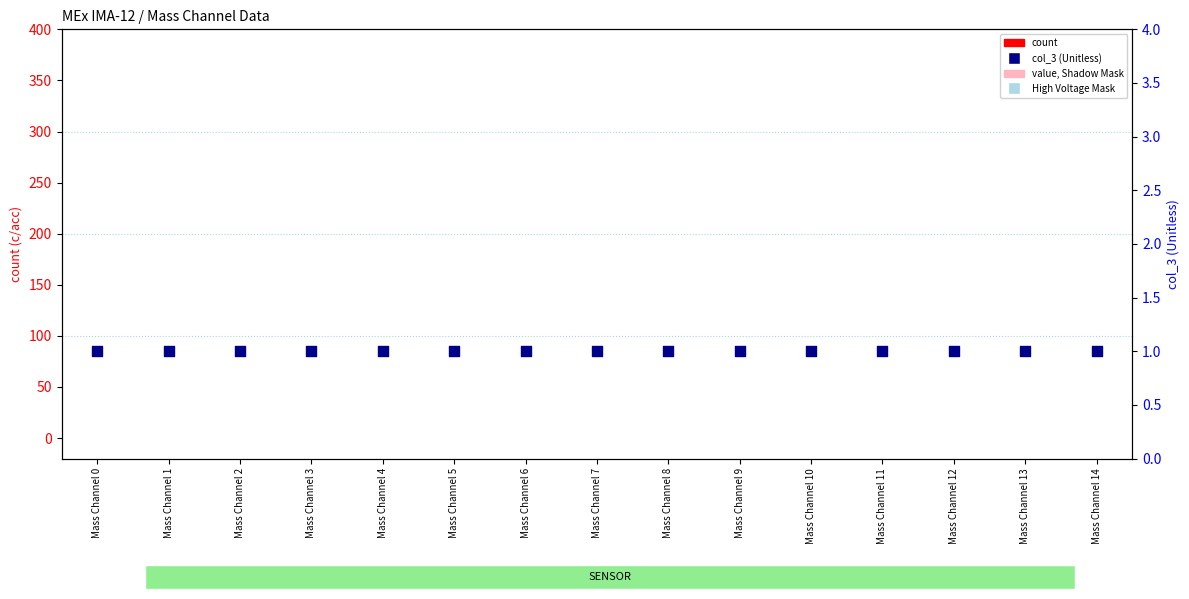

Which series reaches the maximum Y coordinate?

col_3 (Unitless)